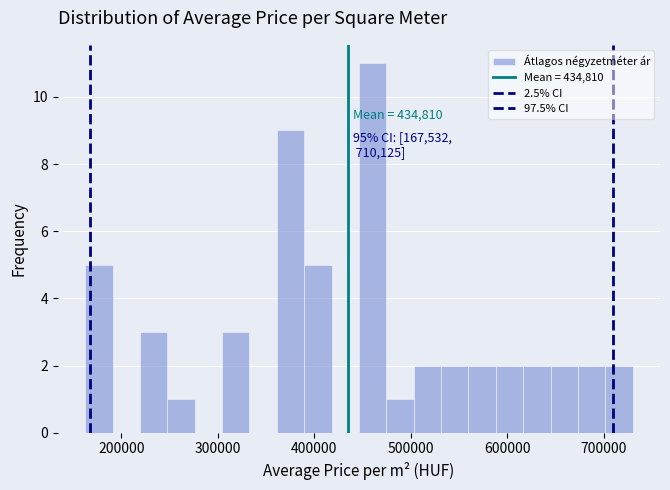

Around what value on the x-axis is the tallest bar? Give the approximate position of its centre, as read against the axis.

460000